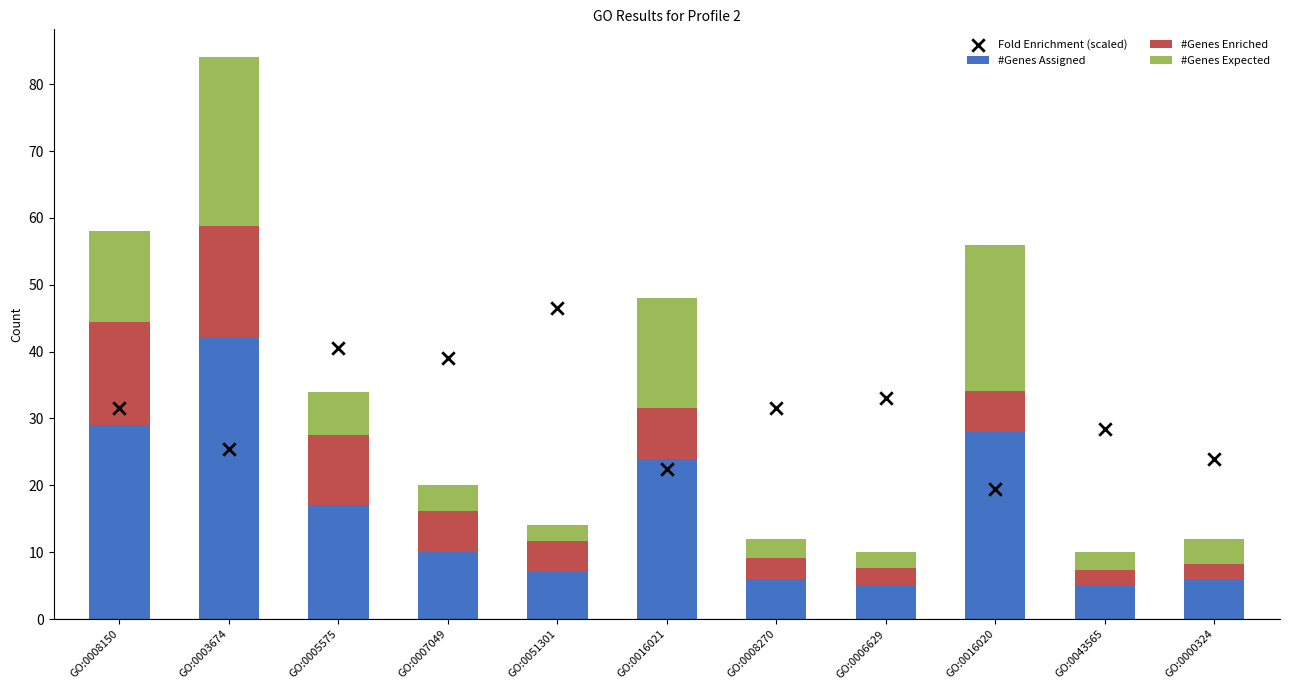

Which series has the largest Y range (max minus min)?

#Genes Assigned